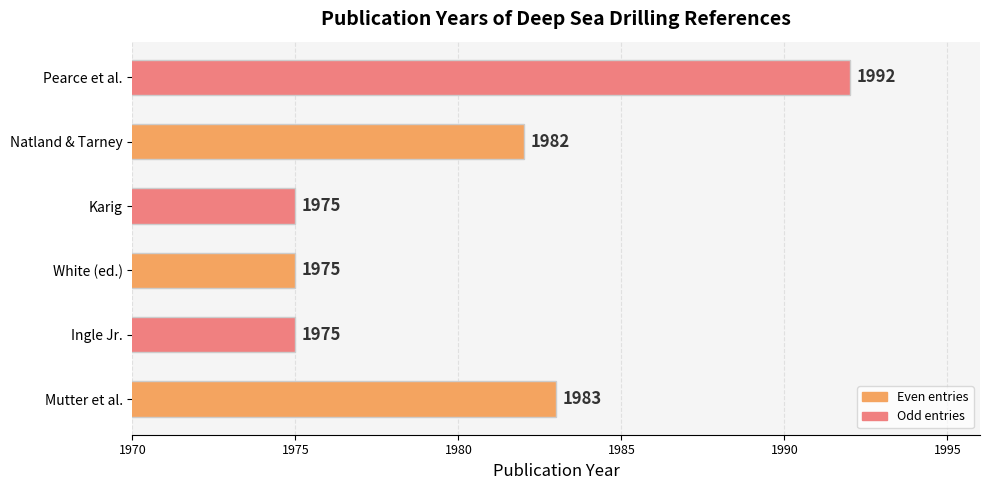

At which label is the value closest to 1983?

Mutter et al.